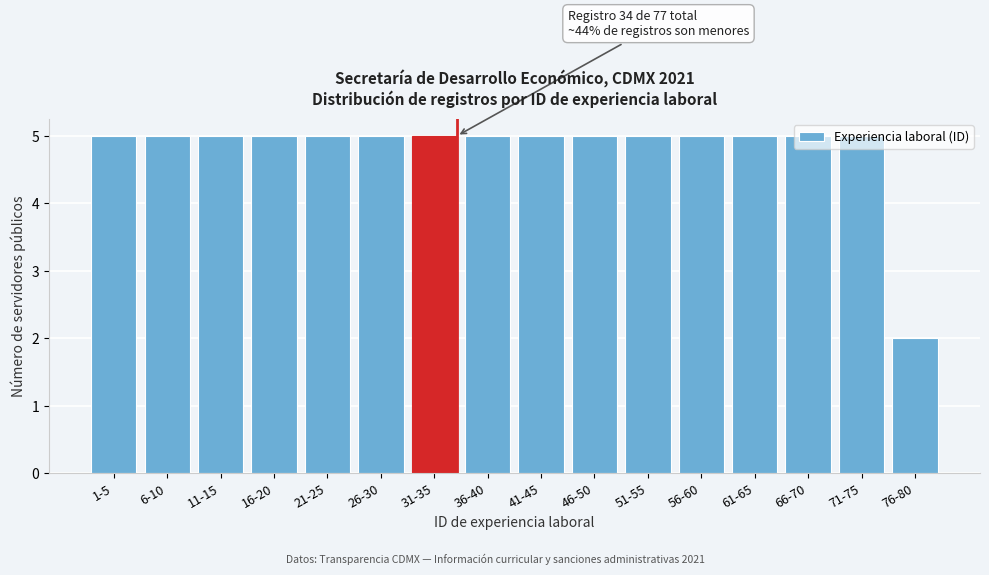

Which label corresponds to the smallest value in the chart?

76-80